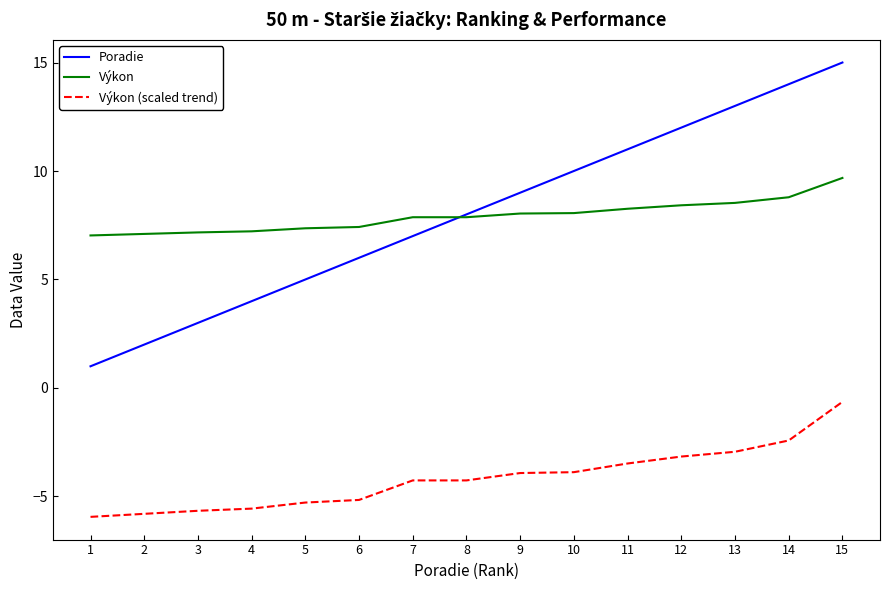

What is the difference between the highest and lowest values at 8?

12.3